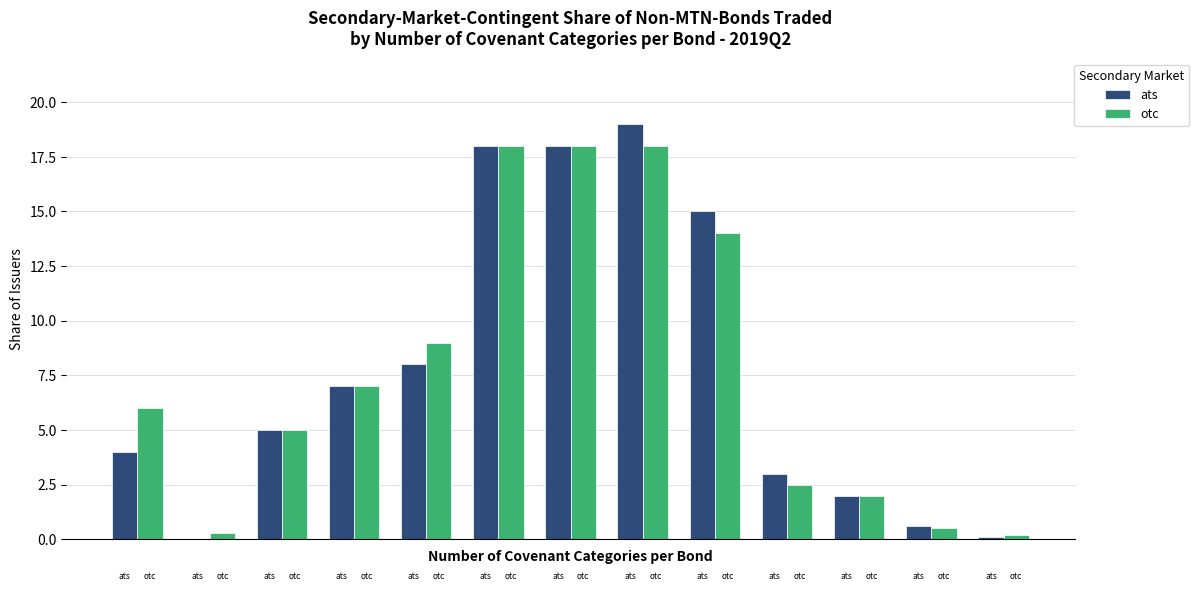

How many groups of bars are there?

13